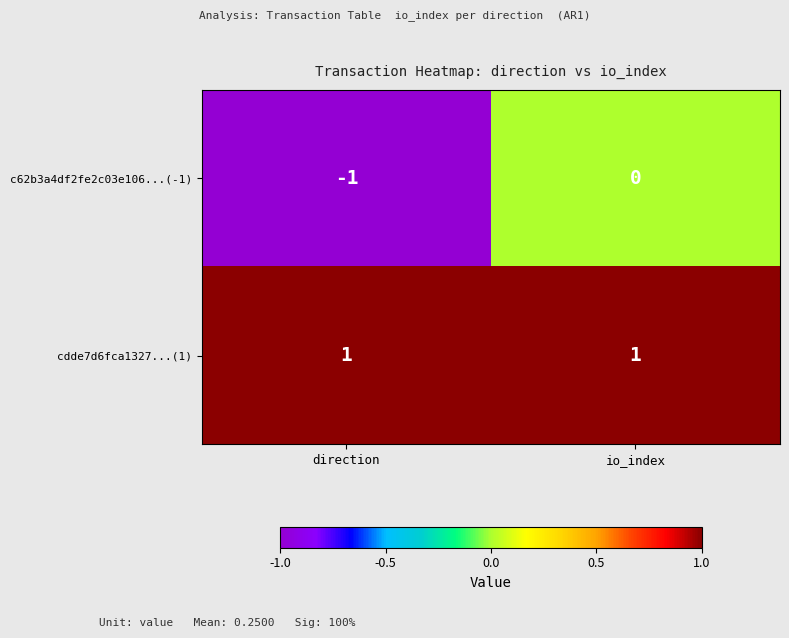

The c62b3a4df2fe2c03e106...(-1) series shows -1 at direction. True or false?

True